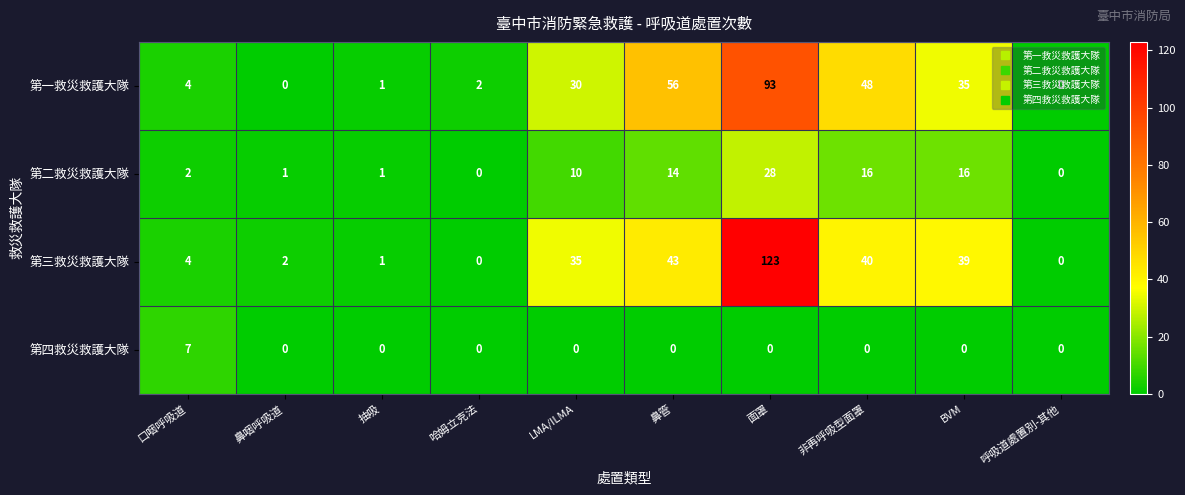

At which label does 第四救災救護大隊 reach its peak?

口咽呼吸道